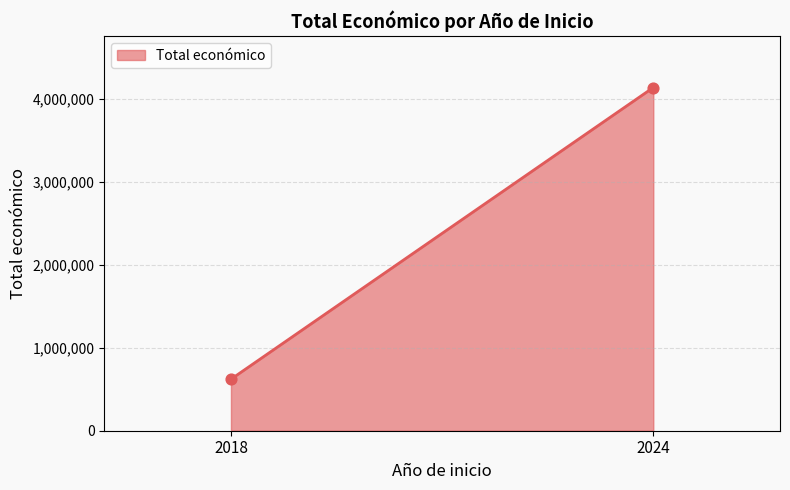

What is the range of Y values (max minus min)?

3517801